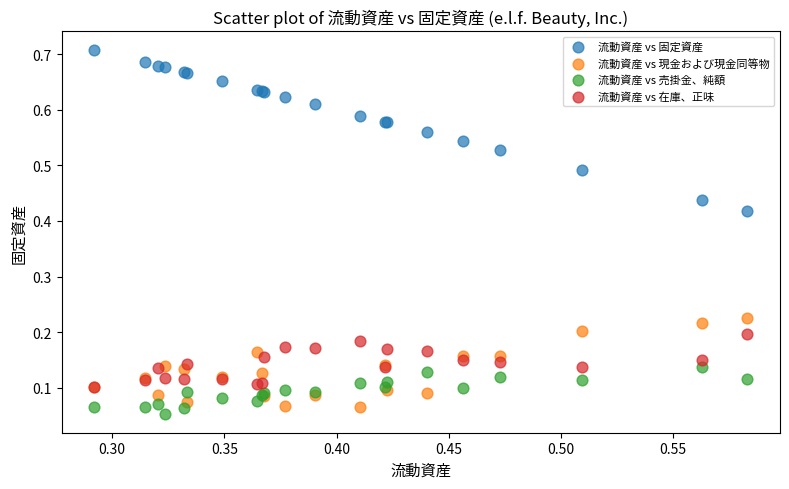

What are all the series names shown in the legend?

流動資産 vs 固定資産, 流動資産 vs 現金および現金同等物, 流動資産 vs 売掛金、純額, 流動資産 vs 在庫、正味